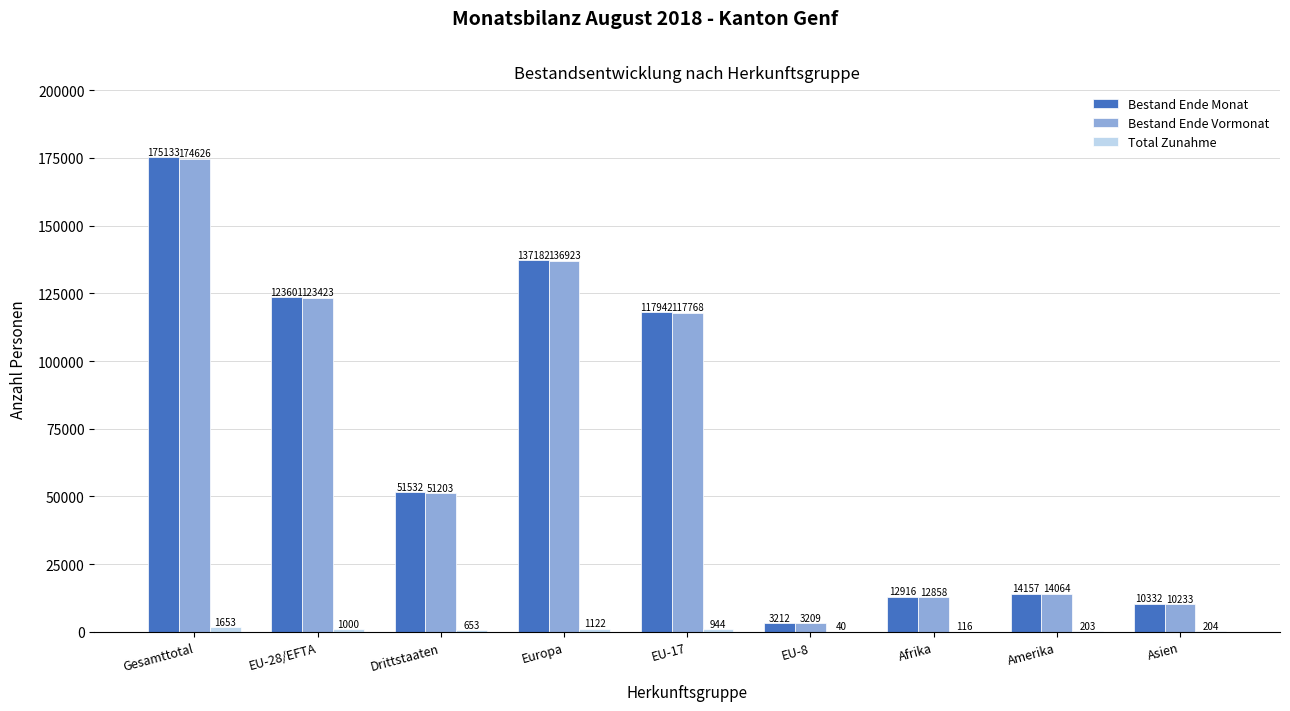

Is it true that Bestand Ende Vormonat equals 136923 at Europa?

True